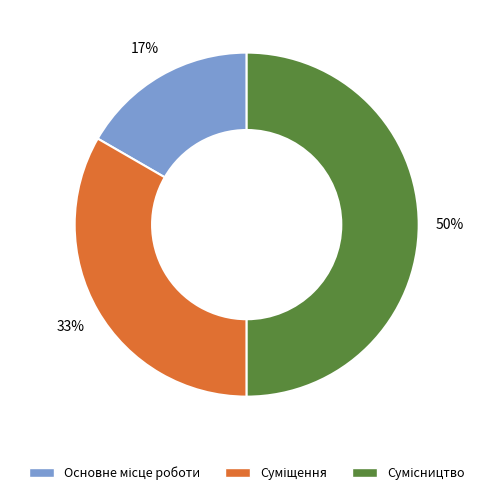

To the nearest percent, what is the average slice percentage?

33%